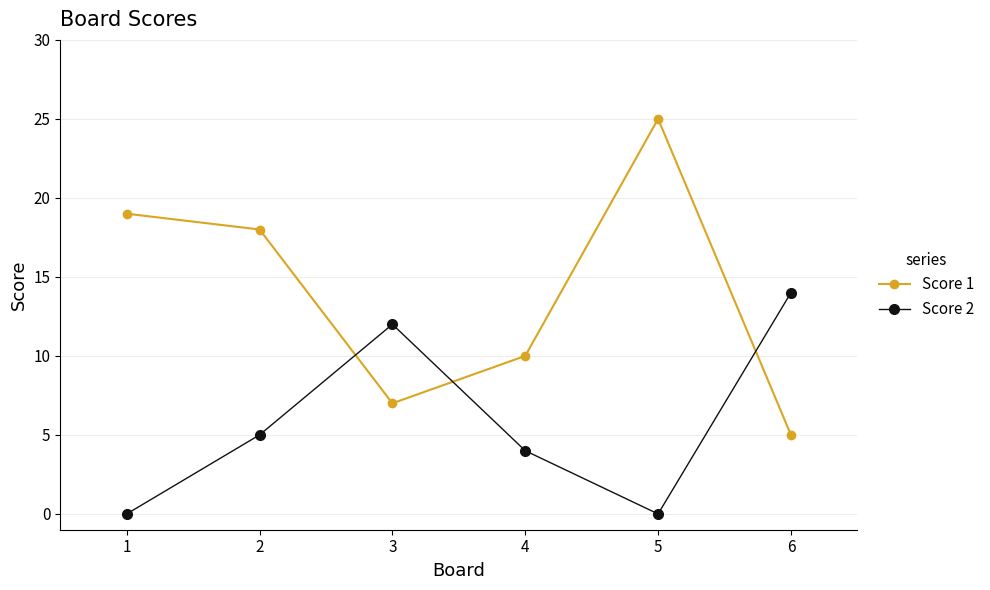

Is it true that Score 2 equals 4 at 4?

True